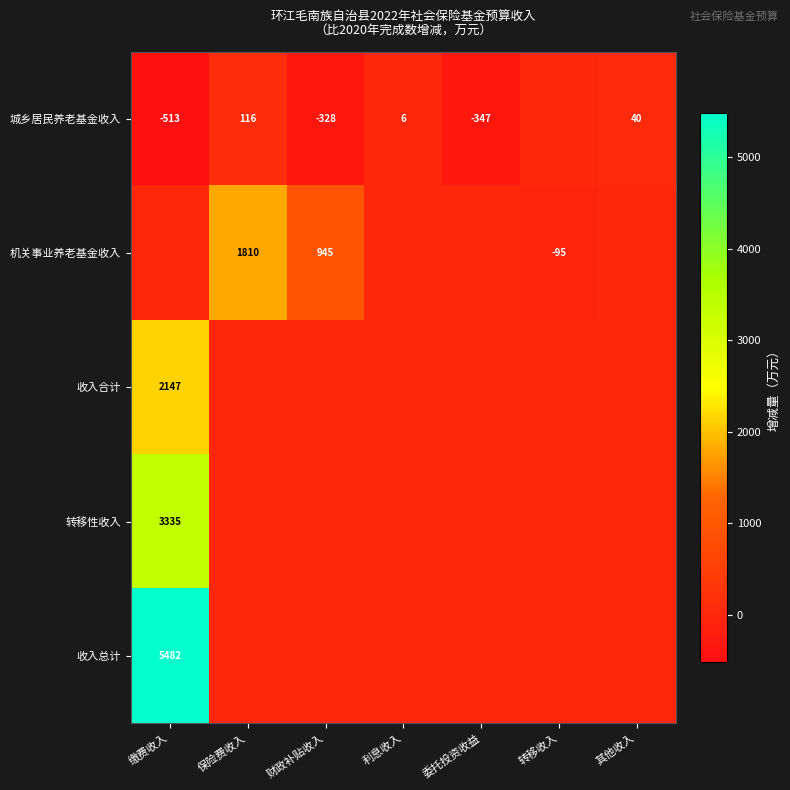

True or false: 城乡居民养老基金收入 has a value of 62 at 其他收入.

False